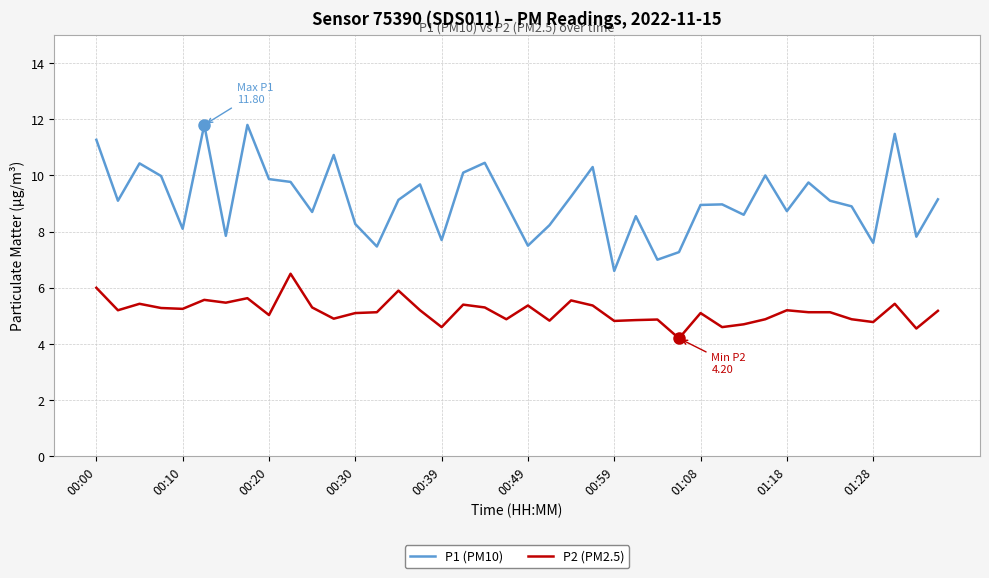

What is the average value of the P2 (PM2.5) series?

5.2